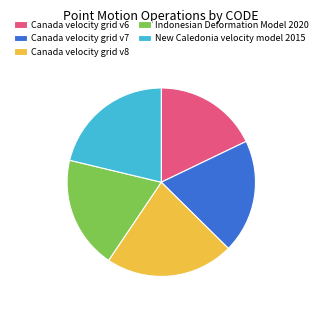

Combined, do Indonesian Deformation Model 2020 and Canada velocity grid v8 account for over 50%?

No